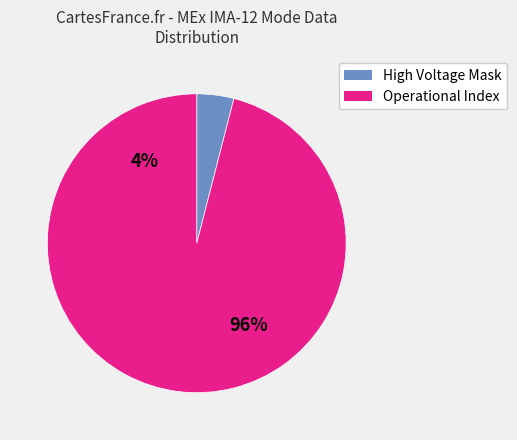

What portion of the pie excludes Solar Wind Start Index?

100.0%